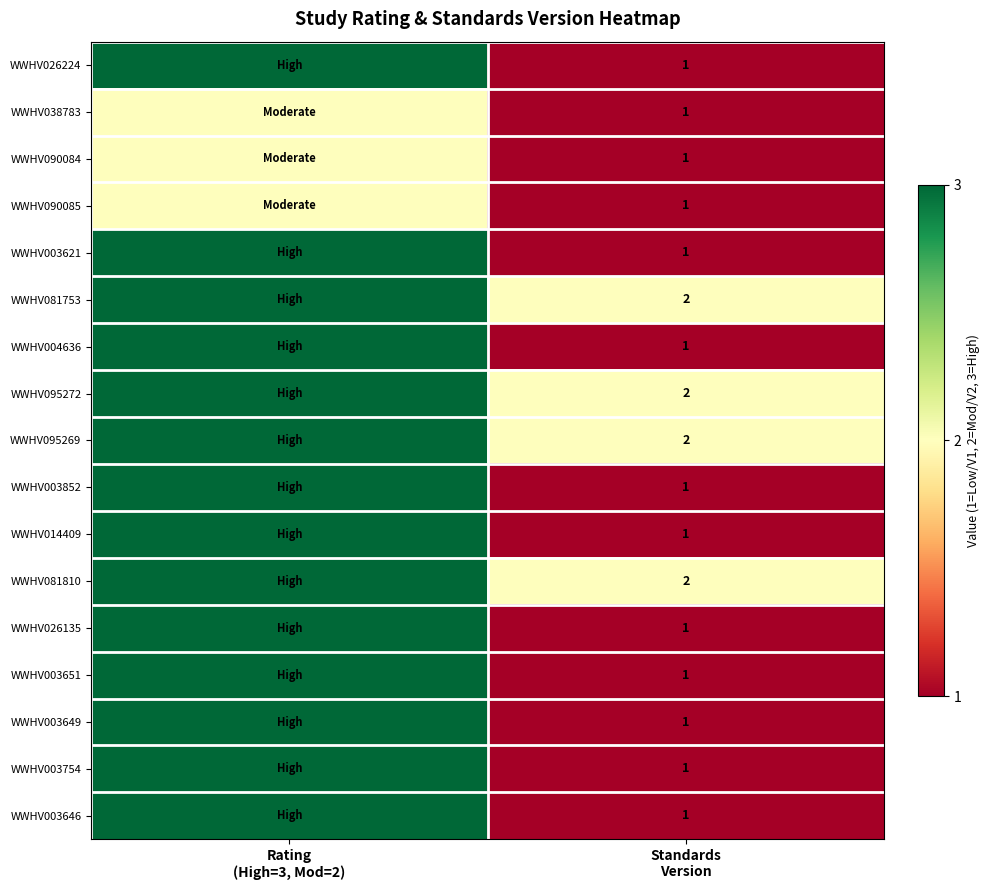

What is the total value across all series at Standards
Version?

21